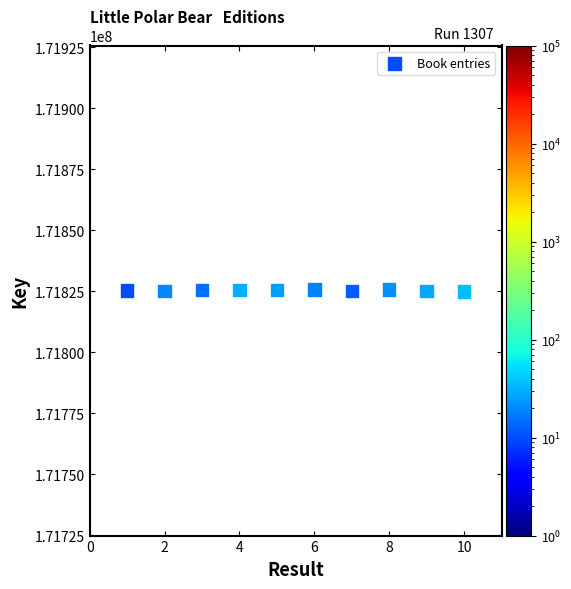

What is the range of Y values (max minus min)?

829